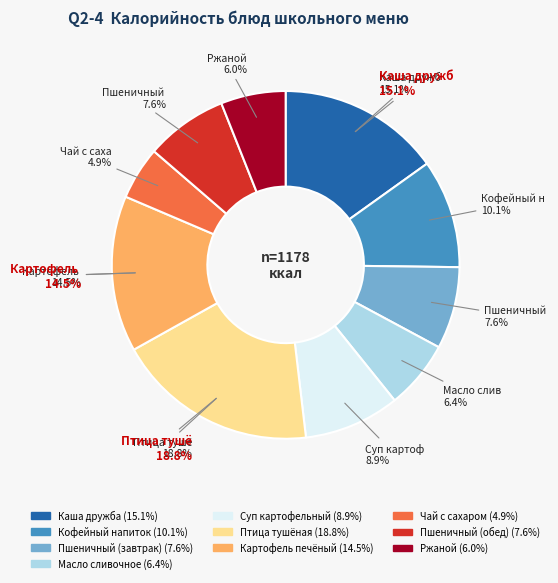

To the nearest percent, what is the difference between the largest and smallest slice percentages?

14%